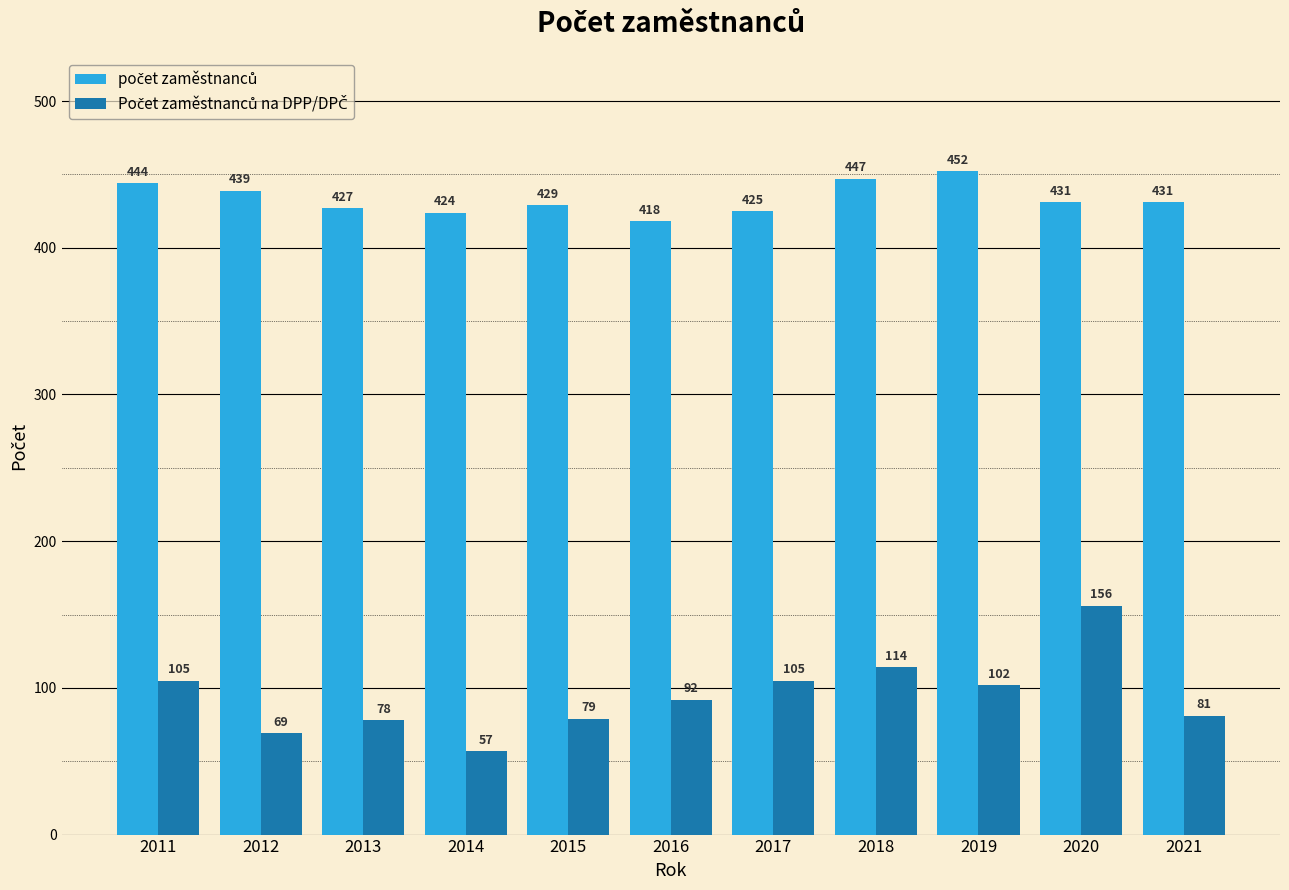

Which category has the lowest value across all series?

2014